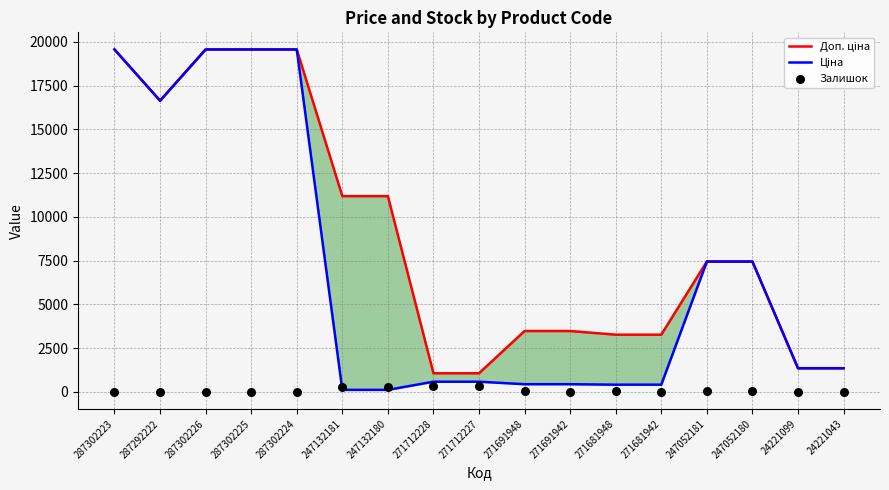

At which category is the sum across all series the highest?

287302223